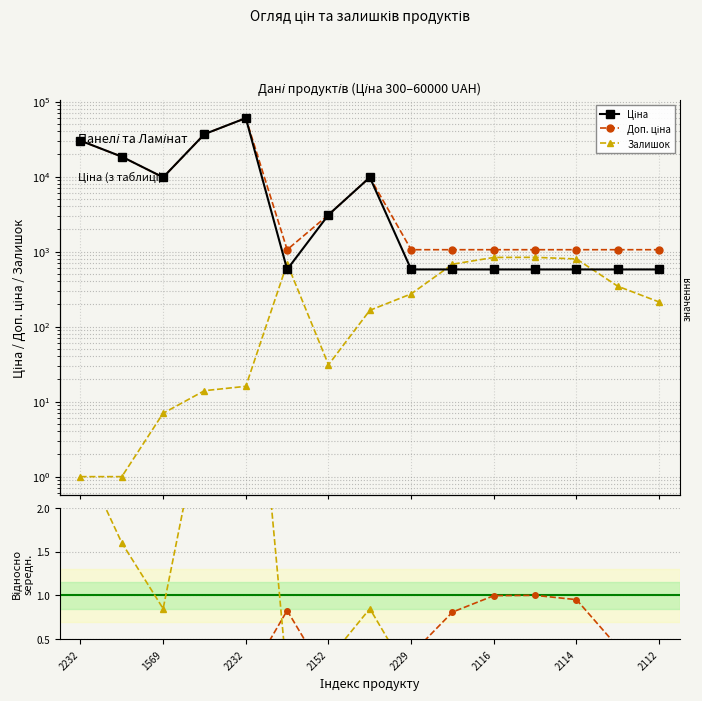

Reading right to left, transcribe all the data shown in this chart.

Ціна: 578.1	578.1	578.1	578.1	578.1	578.1	578.1	9775.5	3094.7	578.1	60205.6	36841.8	9775.5	18420.9	30102.8
Доп. ціна: 1060.0	1060.0	1060.0	1060.0	1060.0	1060.0	1060.0	9775.5	3095.0	1060.0	60205.6	36841.8	9775.5	18420.9	30102.8
Залишок: 213.0	345.0	798.0	839.0	836.0	679.0	273.0	165.0	31.0	694.0	16.0	14.0	7.0	1.0	1.0
Залишок / max(Залишок): 0.3	0.4	1.0	1.0	1.0	0.8	0.3	0.2	0.0	0.8	0.0	0.0	0.0	0.0	0.0
Ціна / mean(Ціна): 0.1	0.1	0.1	0.1	0.1	0.1	0.1	0.8	0.3	0.1	5.2	3.2	0.8	1.6	2.6